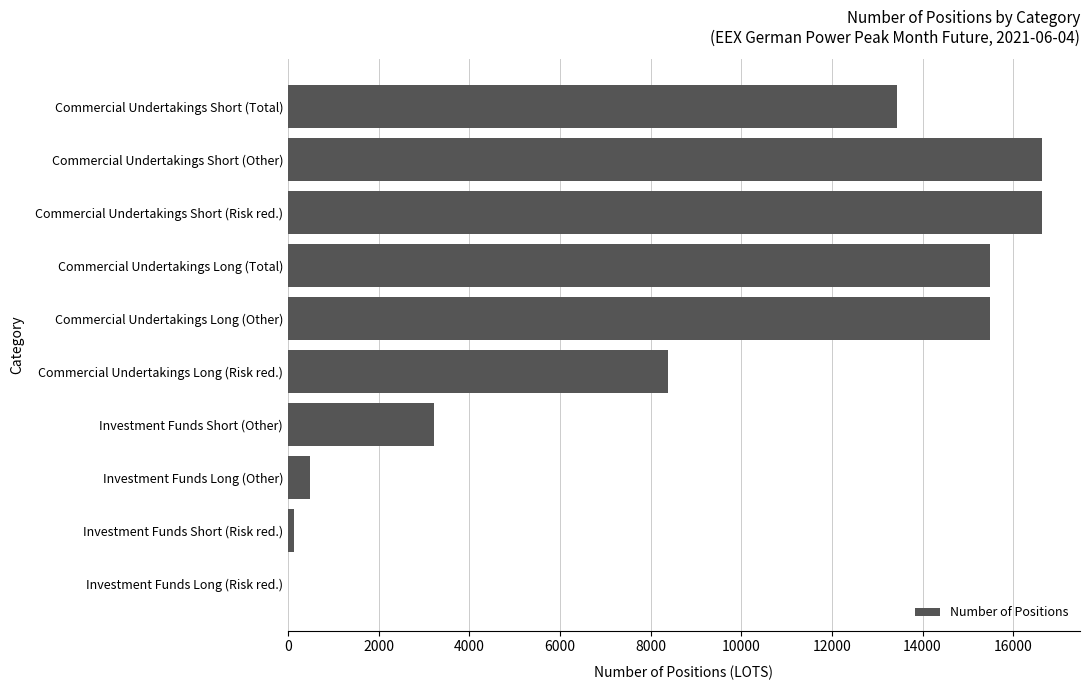

Approximately how many times larger is the value at Commercial Undertakings Short (Risk red.) compared to Commercial Undertakings Long (Risk red.)?

2.0